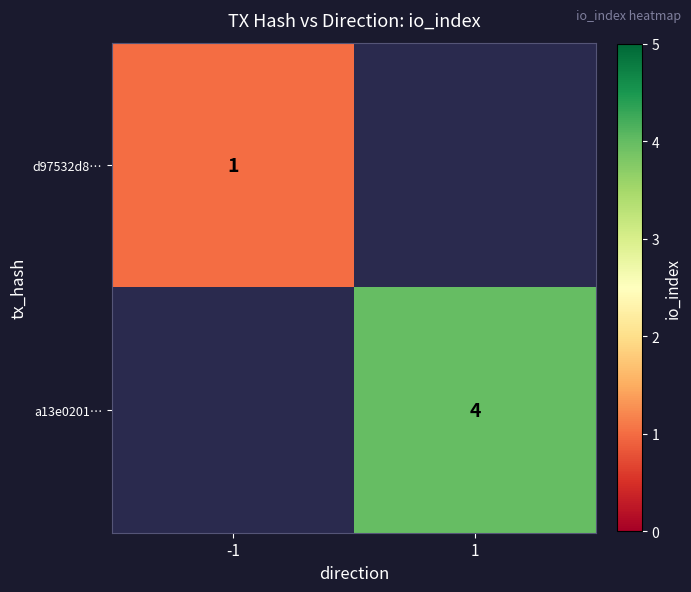

What is the greatest value displayed?

4.0